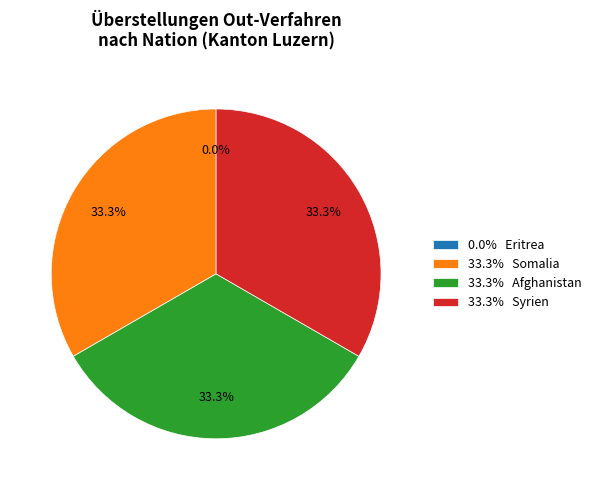

Is it true that Eritrea is 27% of the pie?

False